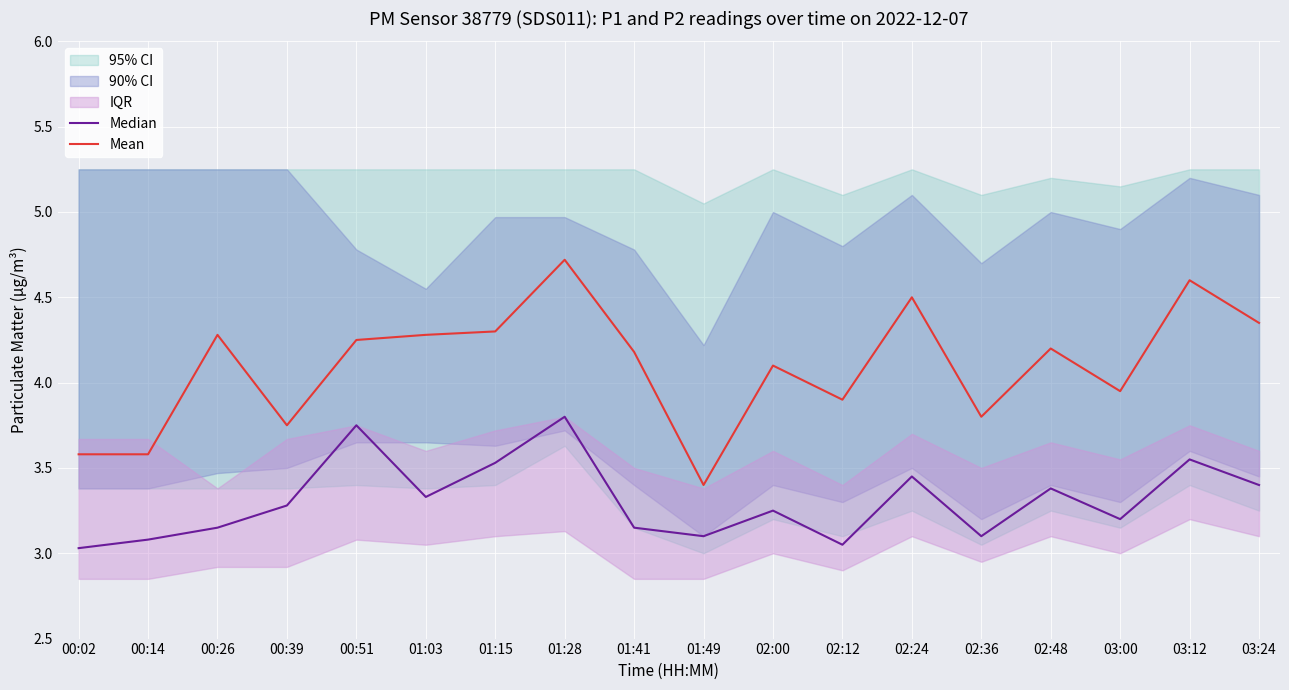

True or false: Mean and Median cross at least once.

False